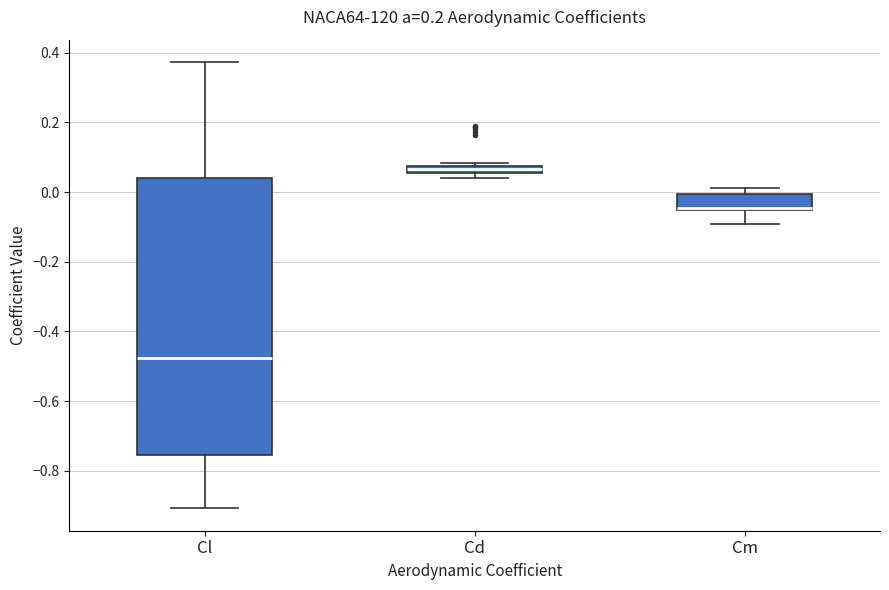

Which box's median line is the lowest?

Cl